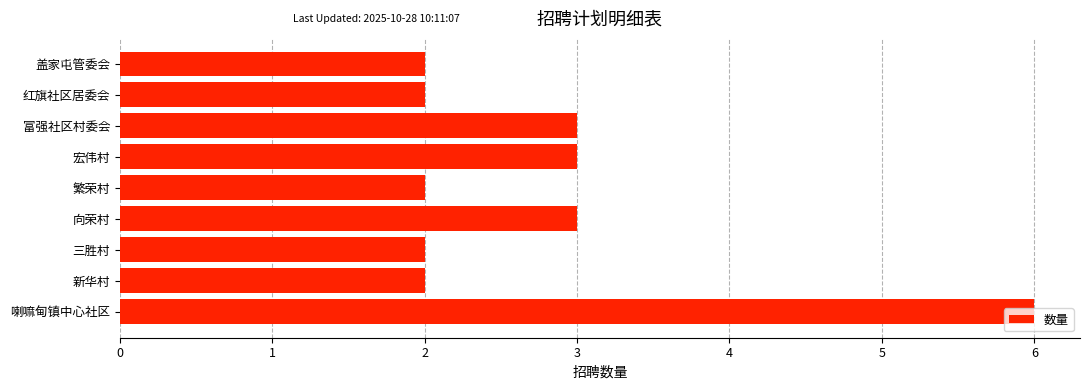

What is the change in value from 新华村 to 富强社区村委会?

+1